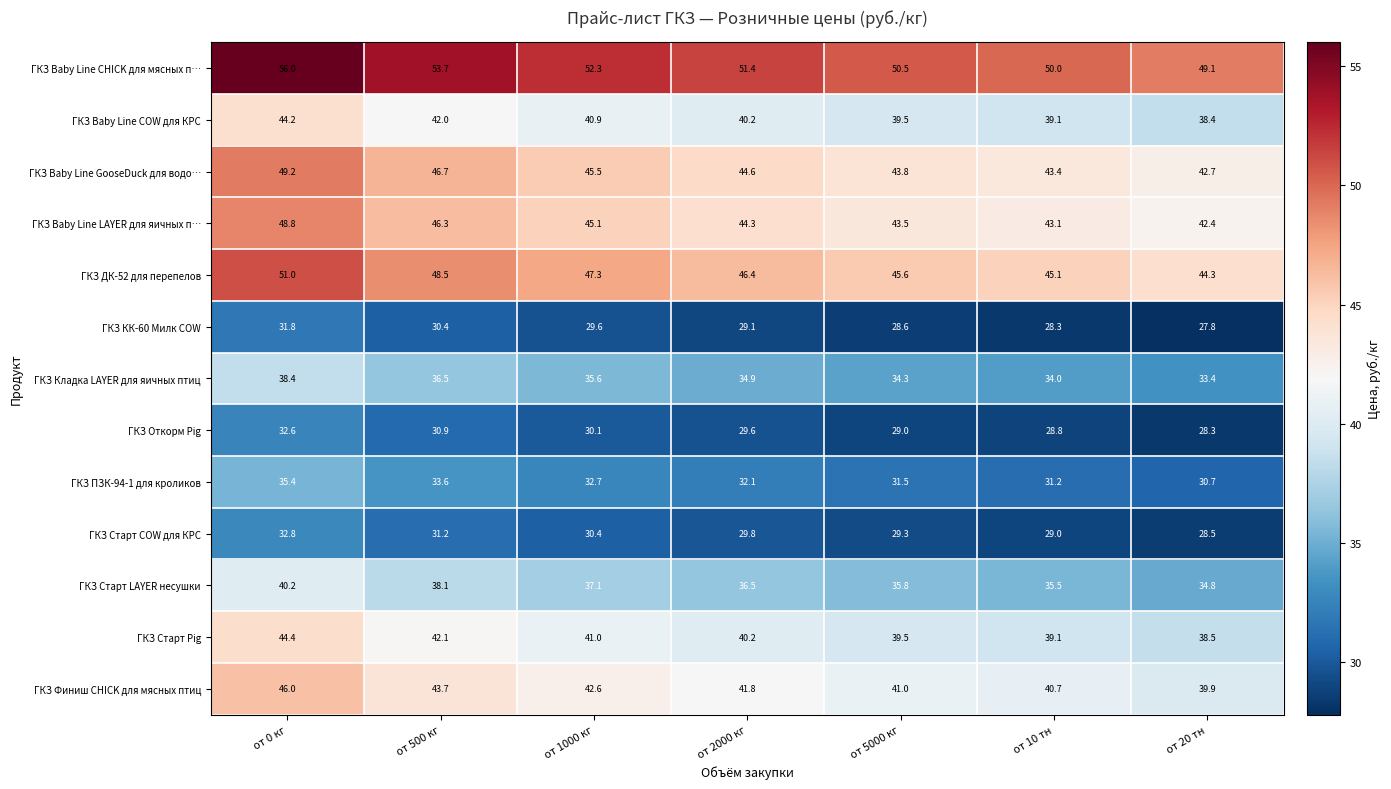

At which category is the sum across all series the highest?

от 0 кг